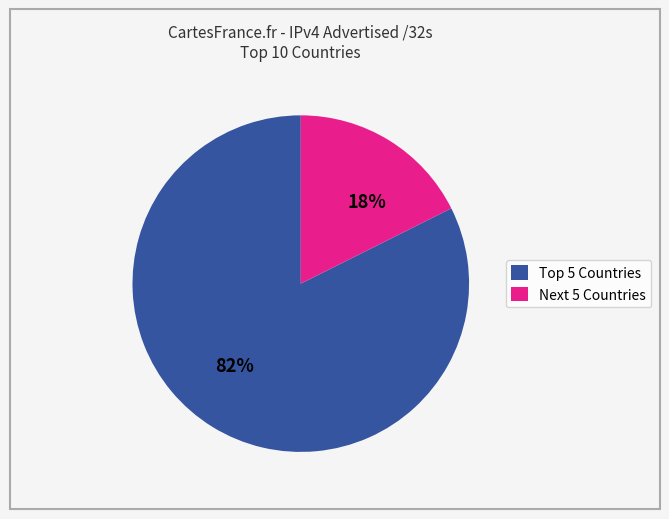

The Next 5 Countries slice represents 31% of the pie. True or false?

False